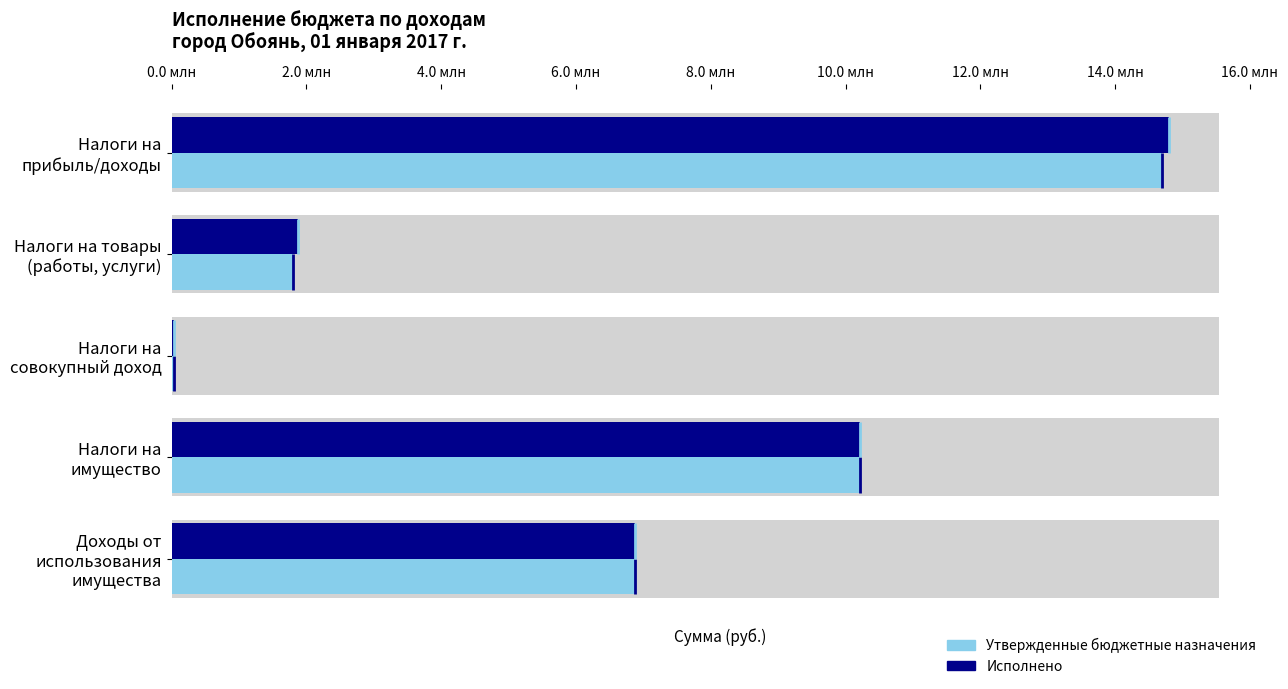

How many bars are there in total?

10